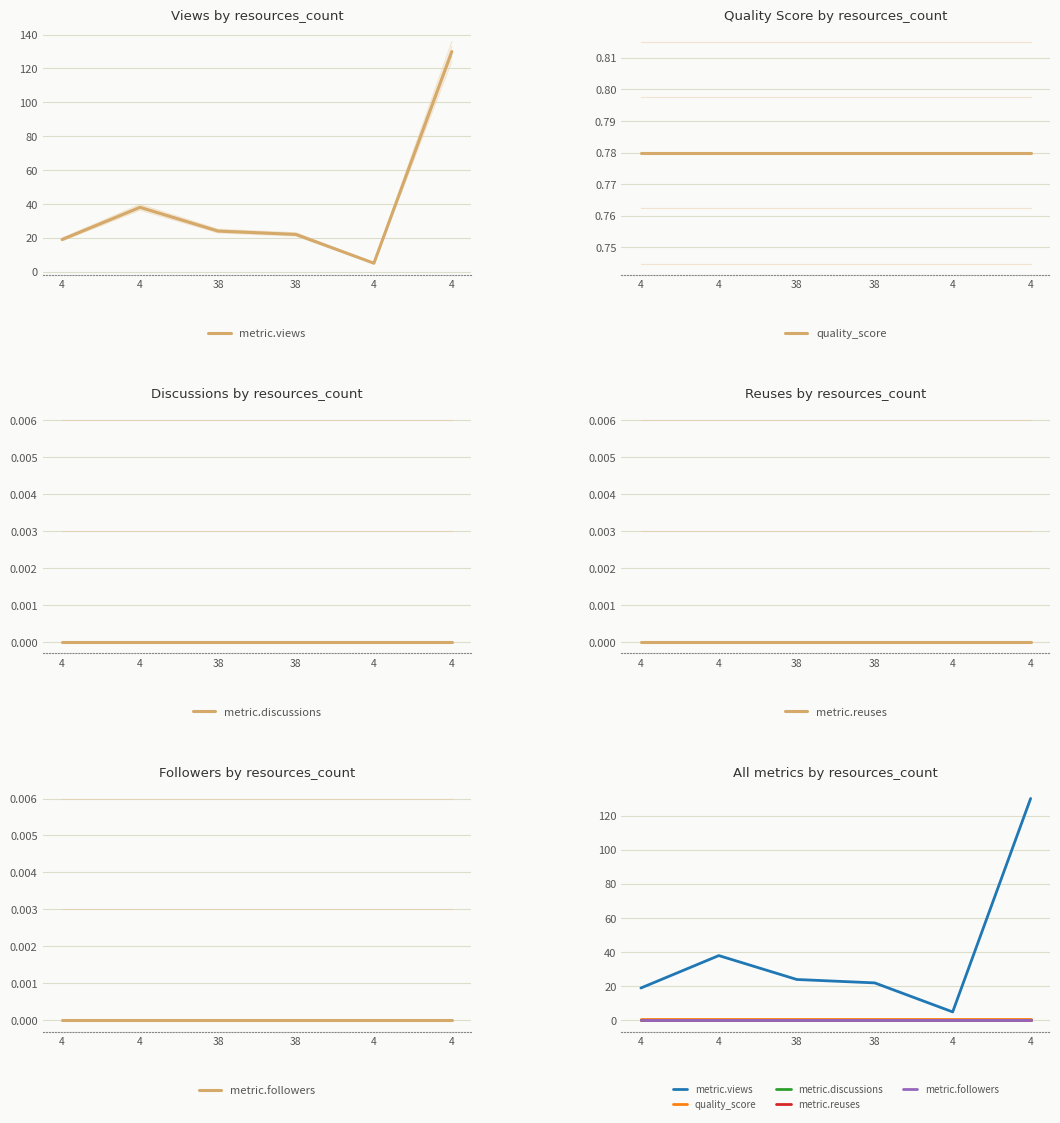

True or false: metric.reuses and metric.discussions intersect in this chart.

False